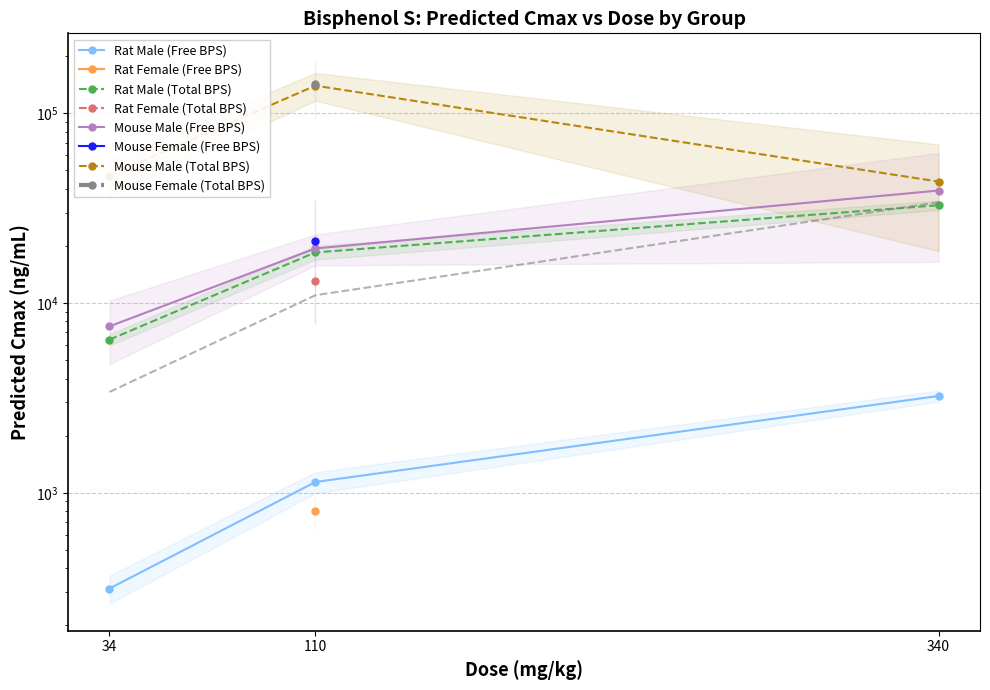

Is it true that Mouse Male (Total BPS) equals 80146 at 110?

False